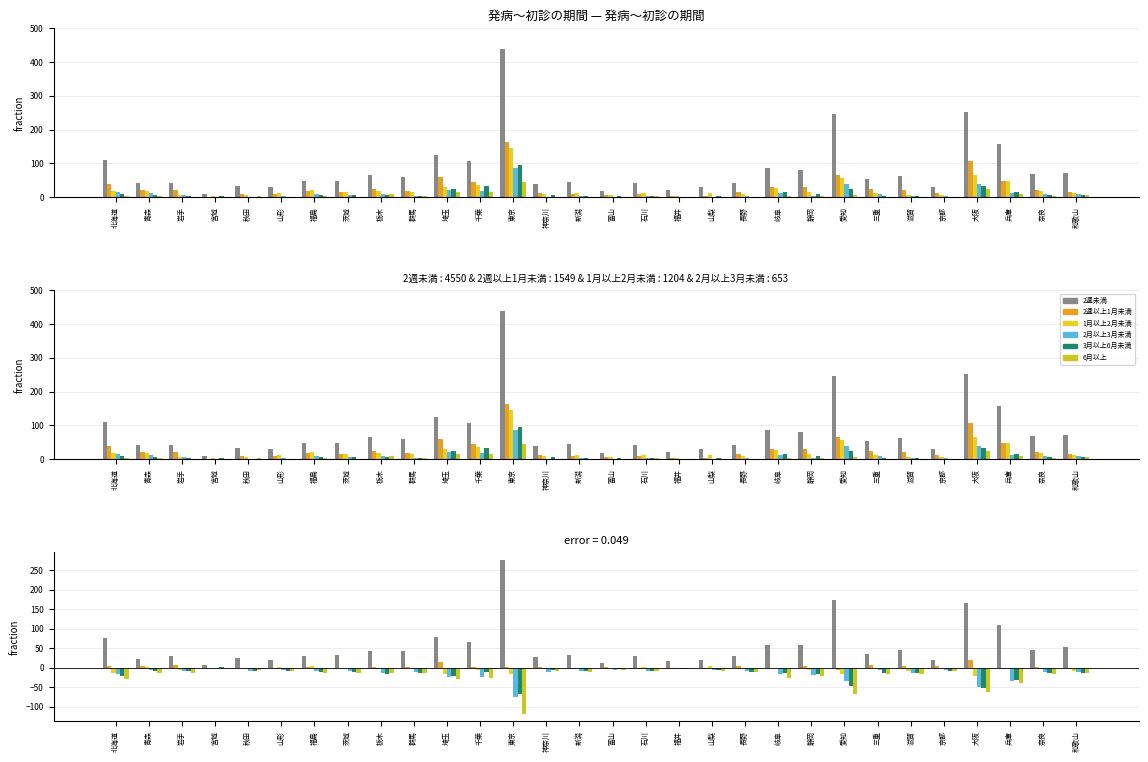

The value of 2月以上3月未満(発病～初診) at 大阪 is -11.5. True or false?

False